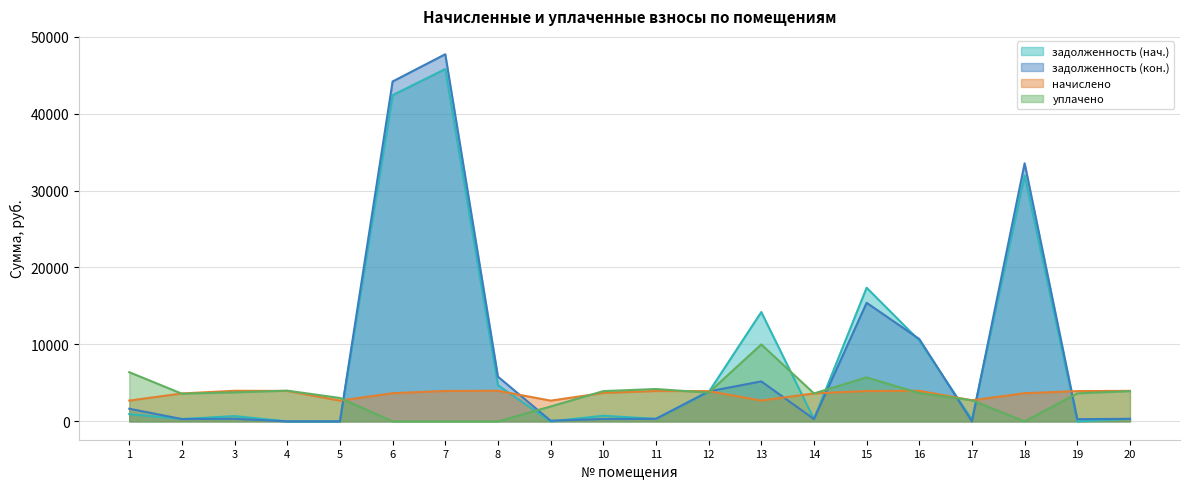

The начислено series shows 5998.2 at 18. True or false?

False